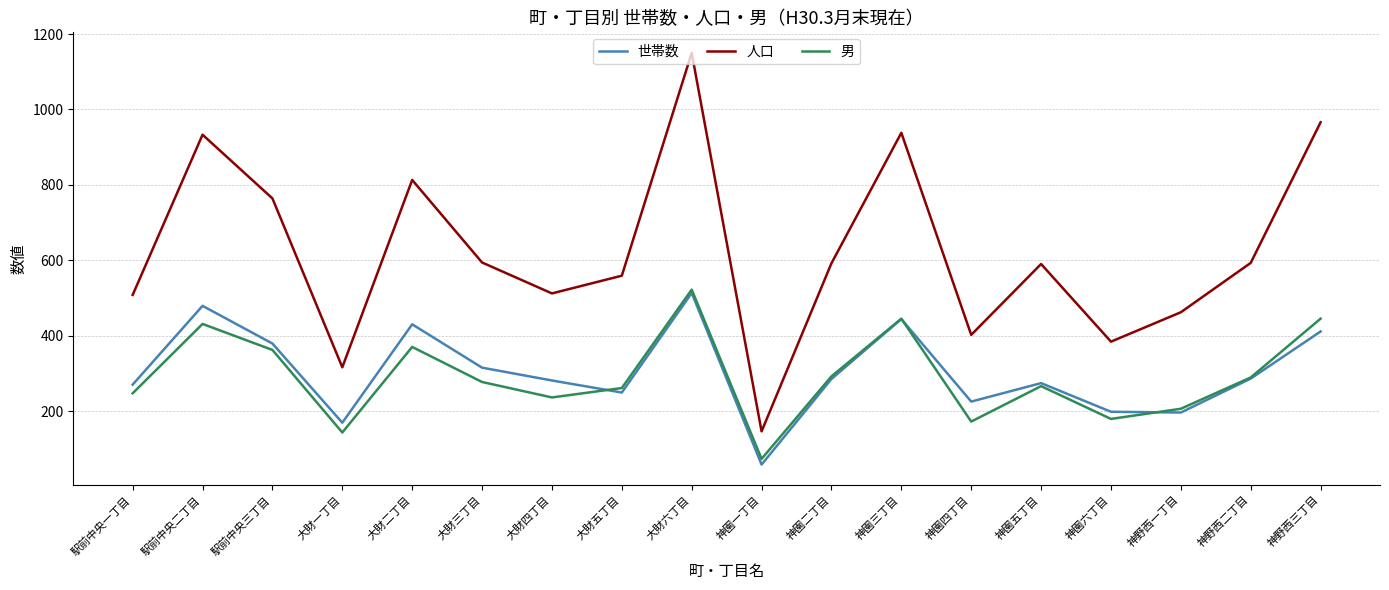

What is the difference between the highest and lowest values at 神園四丁目?

230